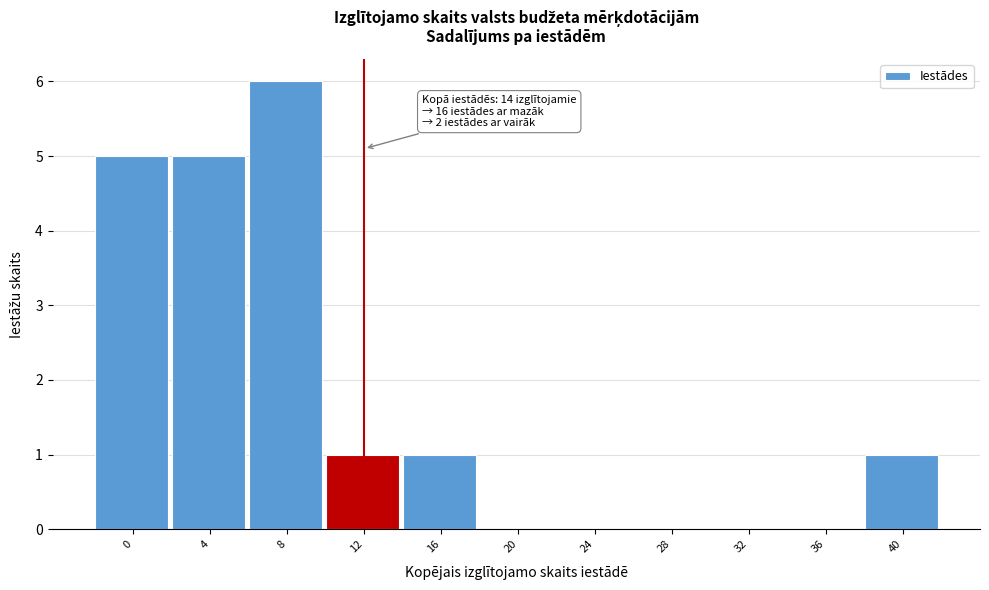

Reading left to right, list all the values displayed in this chart.

0=5	4=5	8=6	12=1	16=1	20=0	24=0	28=0	32=0	36=0	40=1